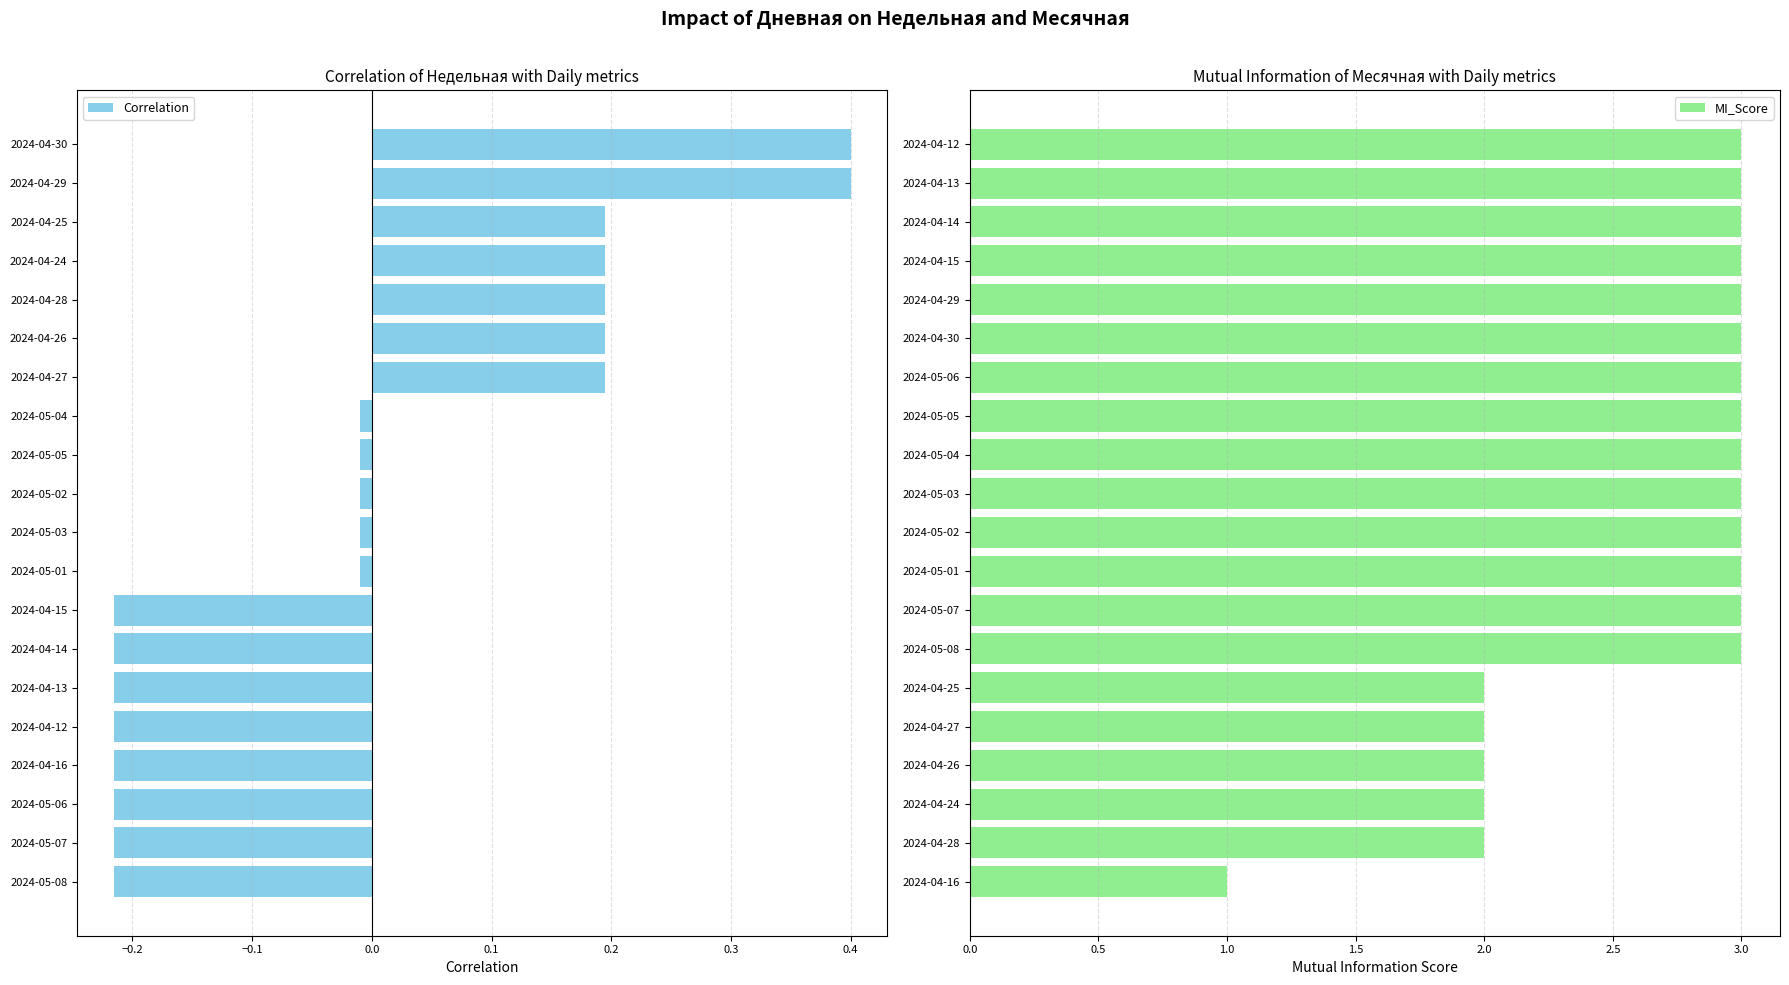

Which series has the widest spread of values?

MI_Score